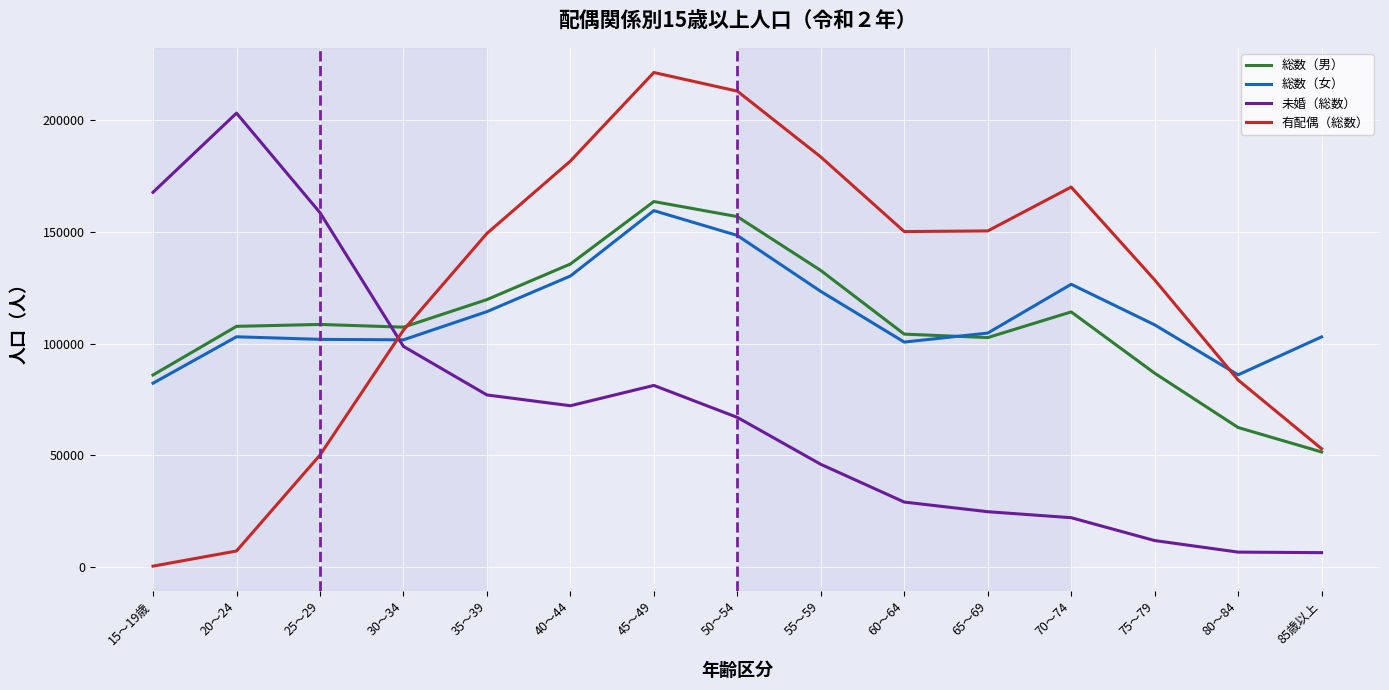

What is the total value across all series at 20～24?

421292